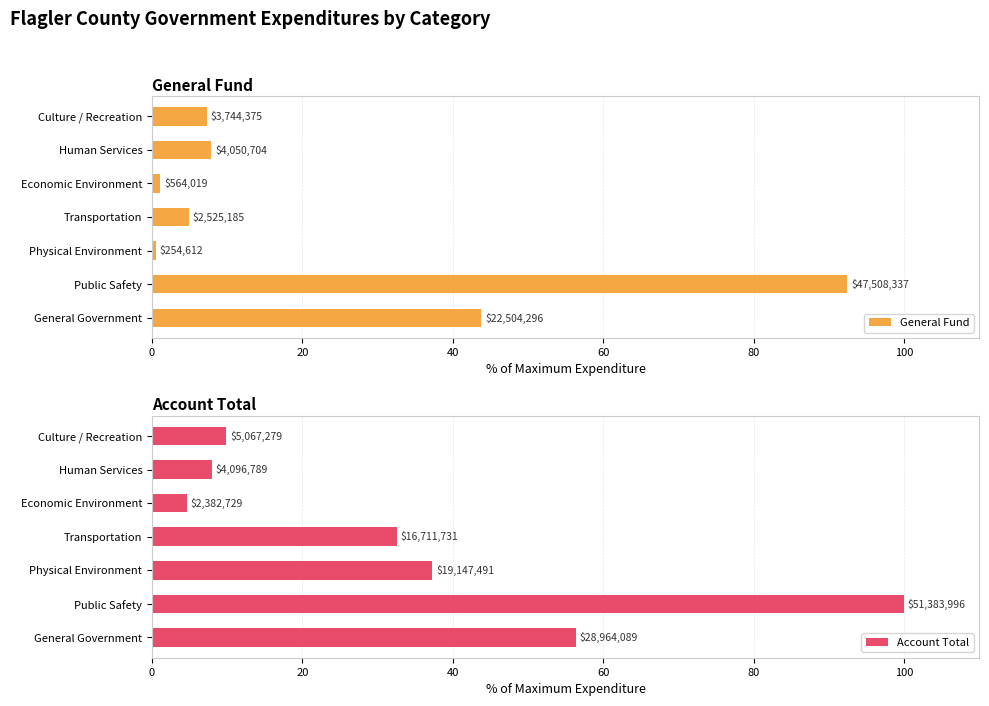

What is the difference between the maximum and minimum values in the General Fund series?

92.0